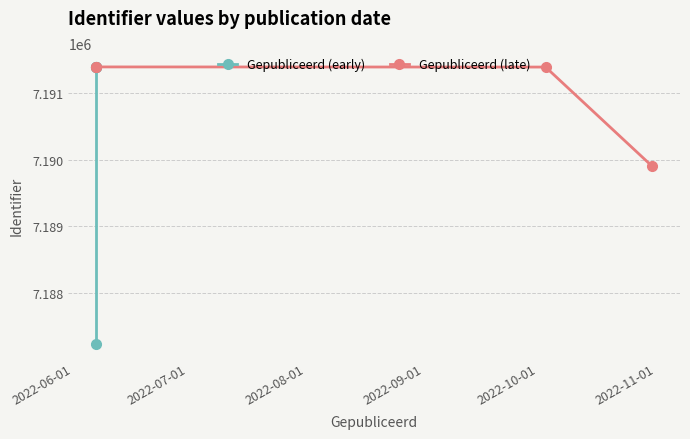

What is the label of the 4th point from the right?

2022-06-01